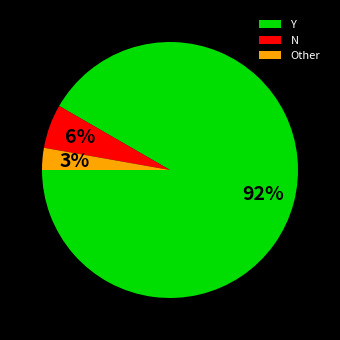

Is Other the majority of the pie?

No